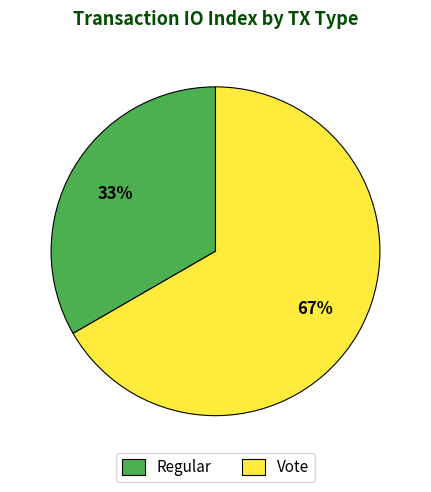

Combined, do Regular and Vote account for over 50%?

Yes